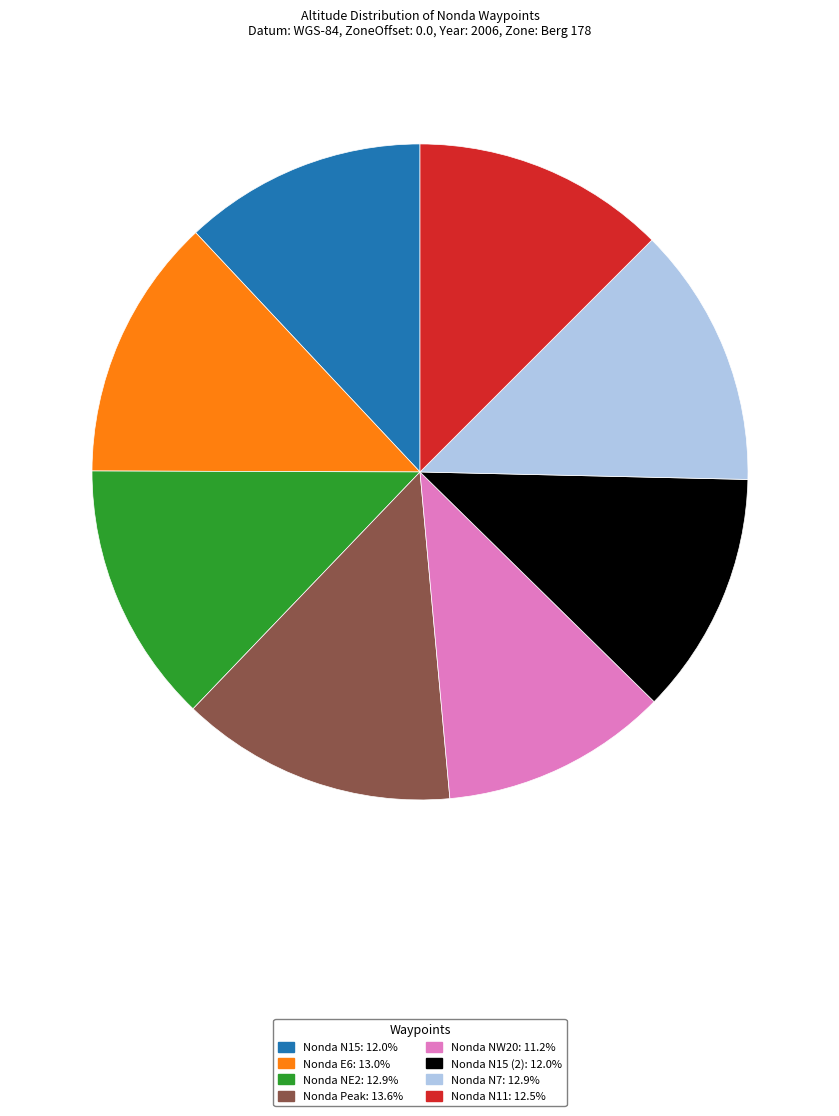

Is the sum of Nonda N15: 12.0% and Nonda Peak: 13.6% greater than half?

No